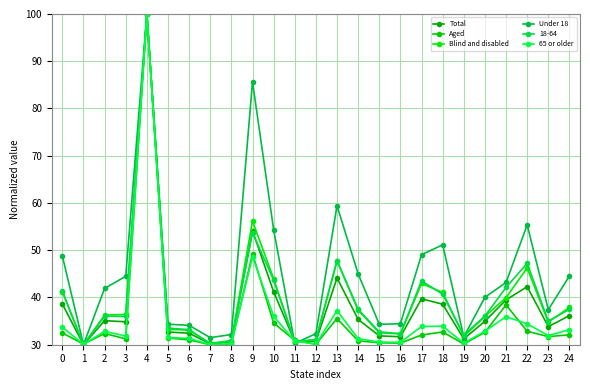

At which category is the sum across all series the highest?

4